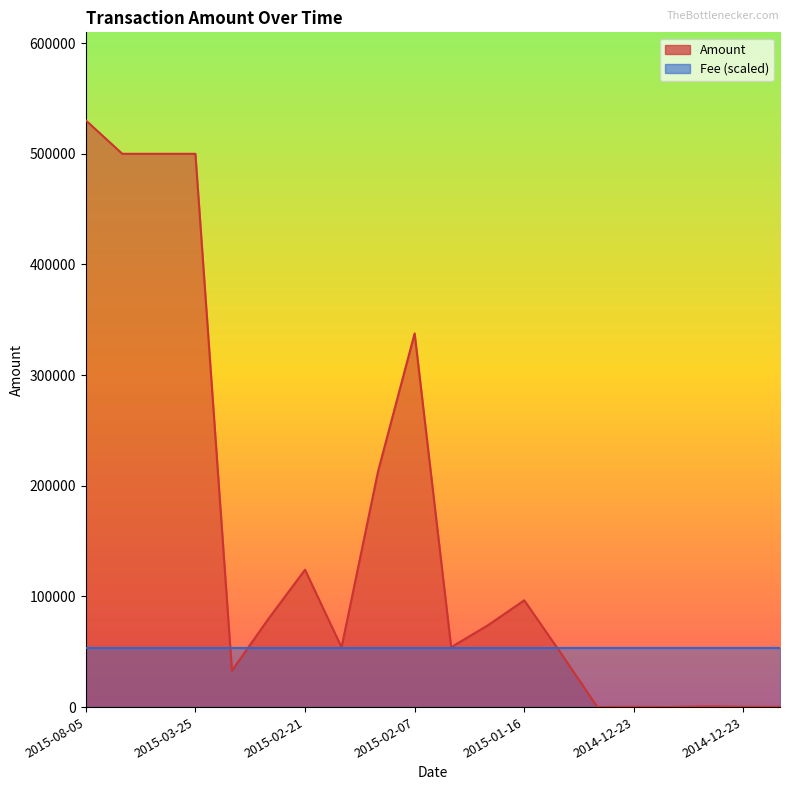

What are all the series names shown in the legend?

Amount, Fee (scaled)